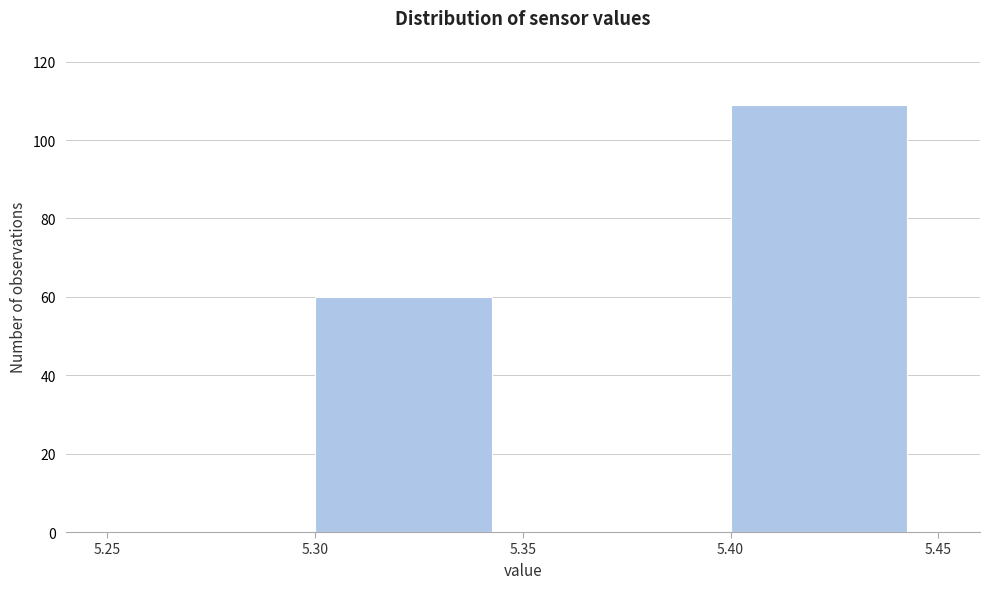

Reading left to right, list every bar in this chart as the range it spans on the x-axis followed by its height. The values are not printed on the chart, so give them approximately, as read against the axis.

5.25 to 5.30: 0
5.30 to 5.35: 60
5.35 to 5.40: 0
5.40 to 5.45: 110